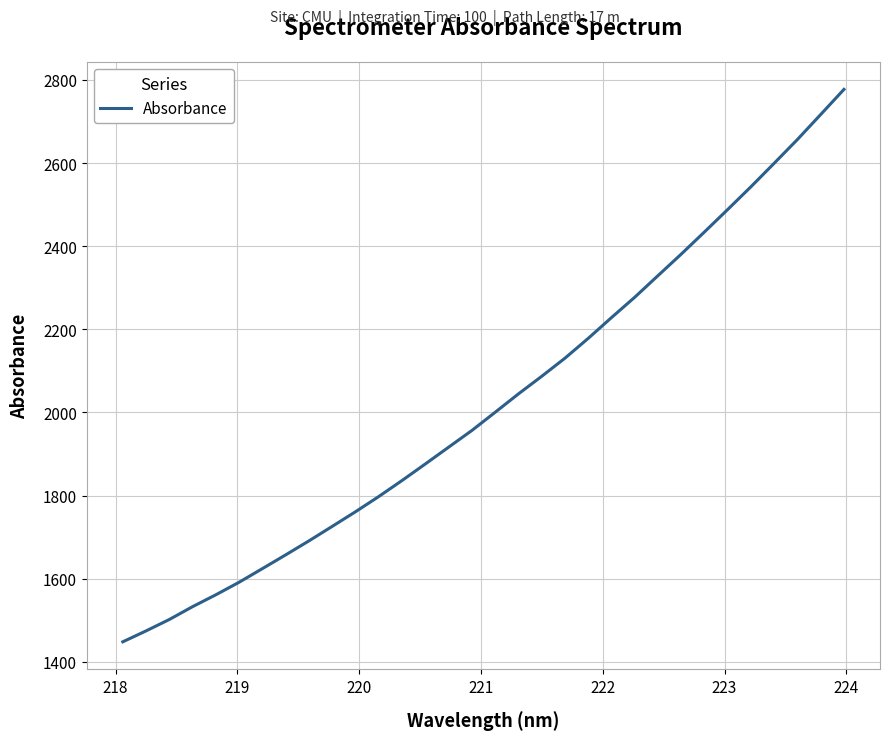

What is the greatest value displayed?

2777.3